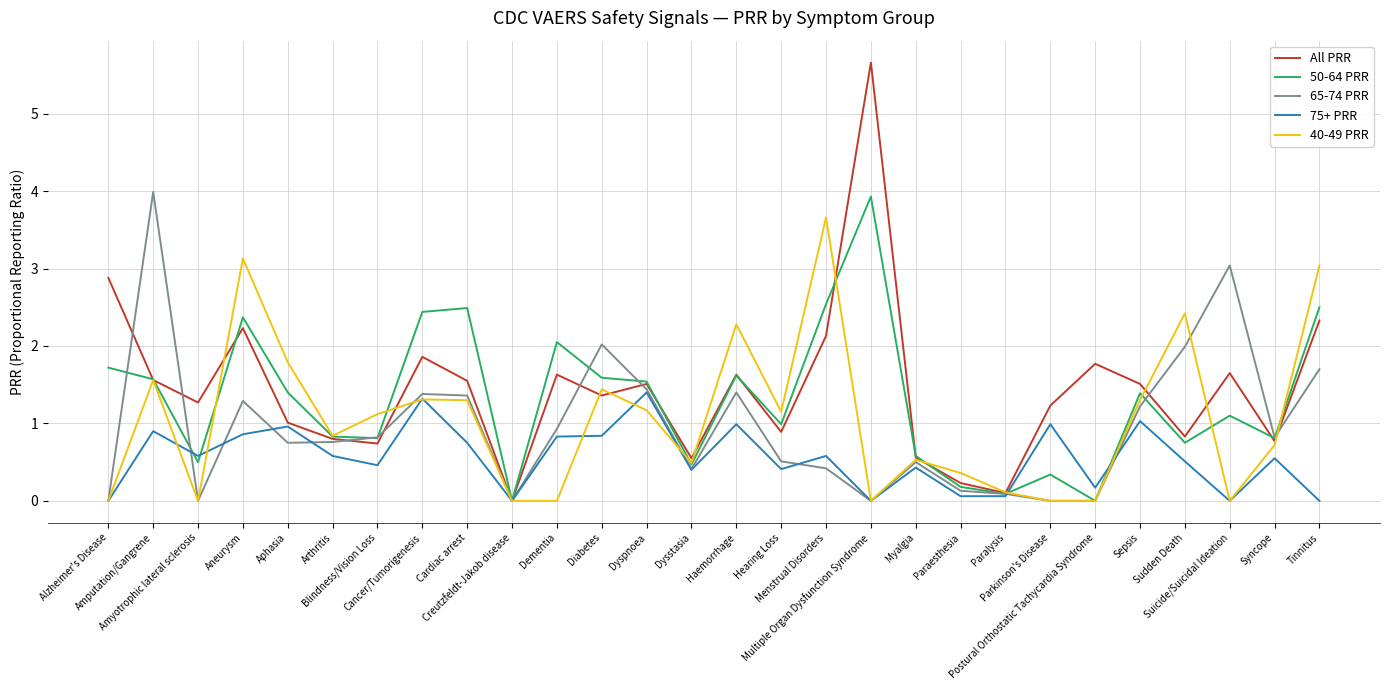

What is the total value across all series at Aneurysm?

9.9